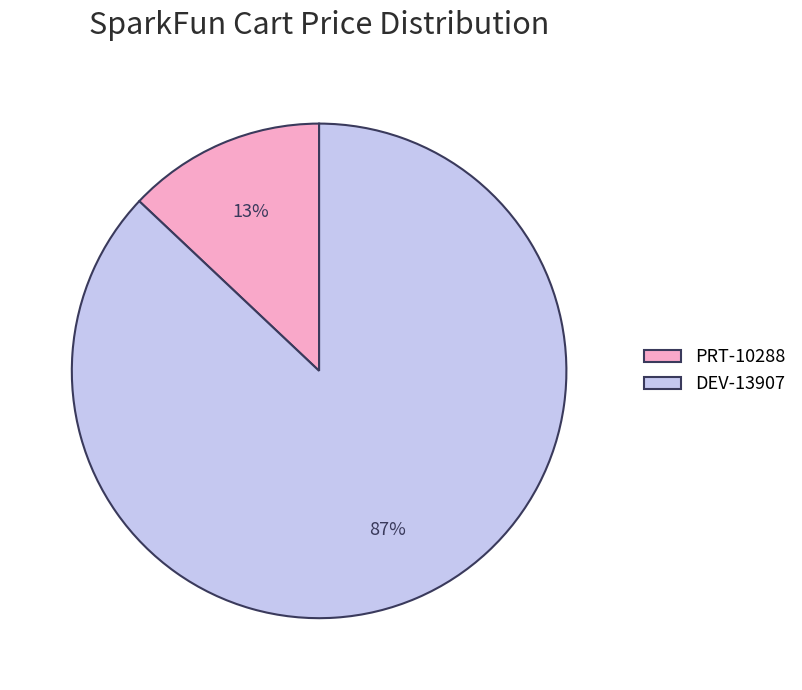

Does any single category account for the majority?

Yes